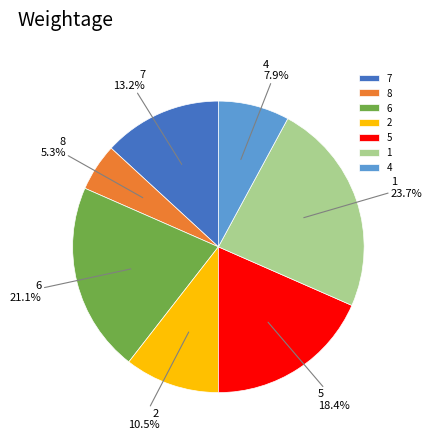

Which slice is the largest?

1